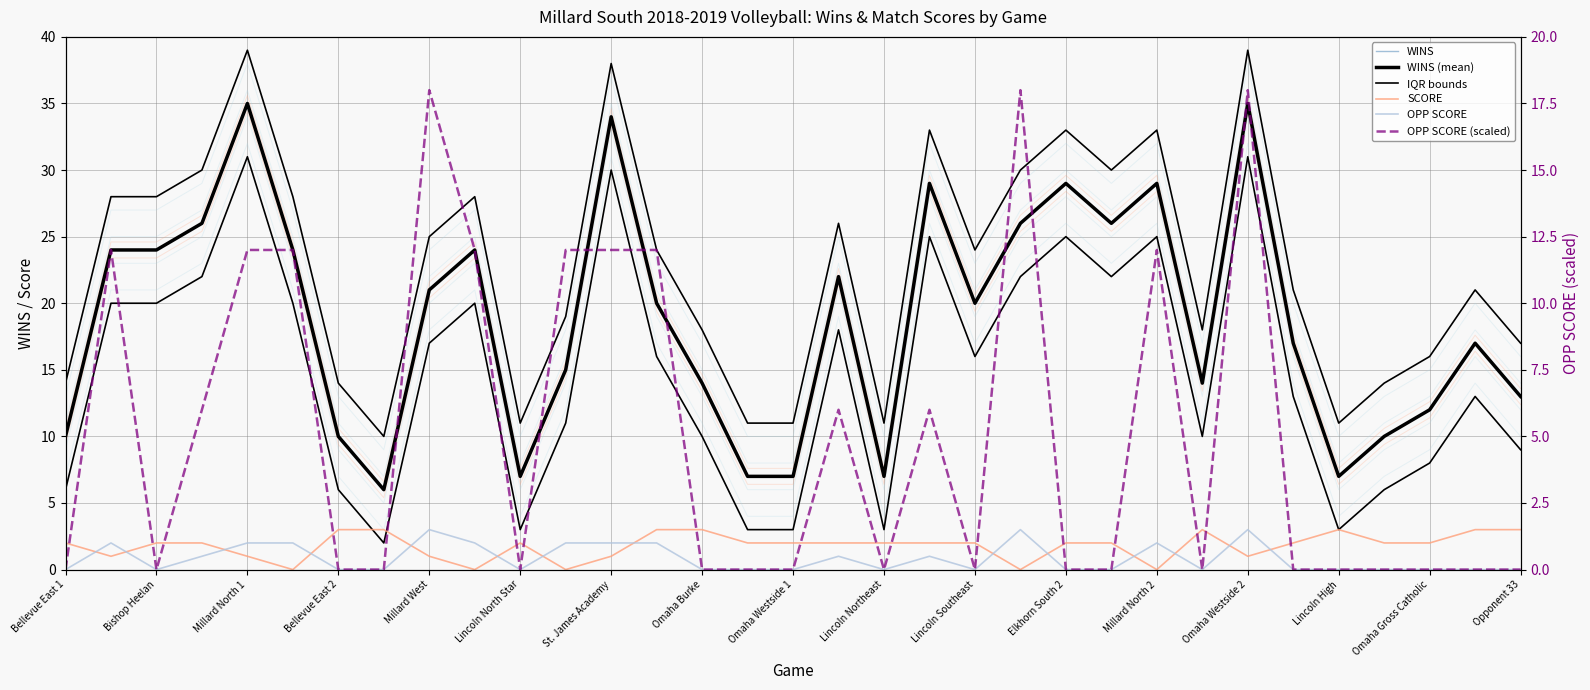

True or false: IQR bounds has more than 0 points higher than both neighbors.

True